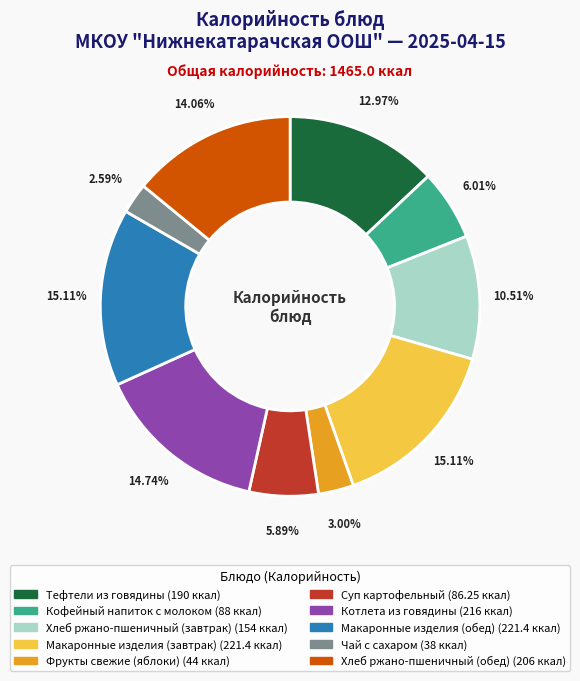

Combined, what portion of the pie is Макаронные изделия (завтрак) and Кофейный напиток с молоком?

21.1%